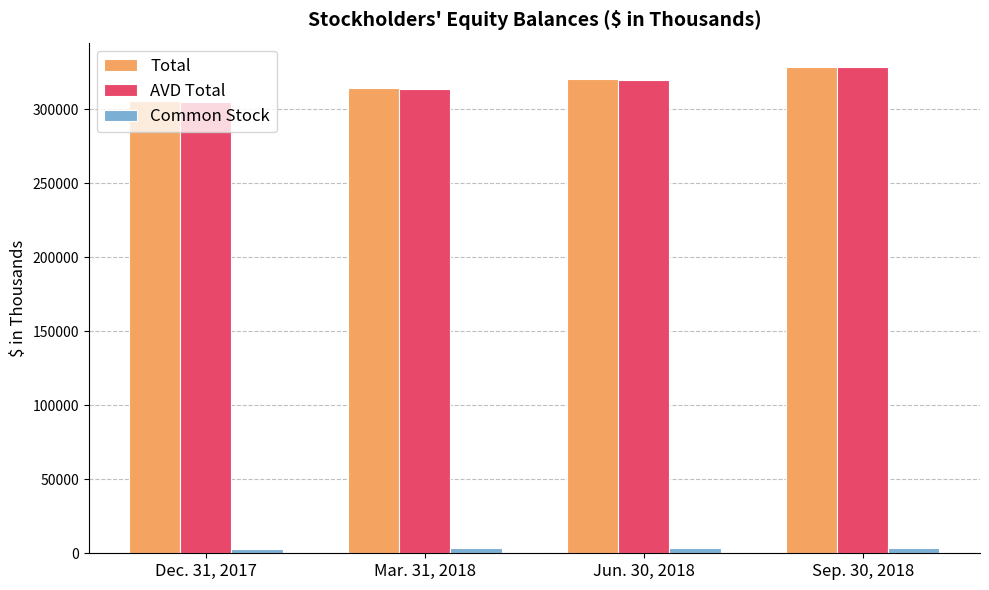

At which category is the sum across all series the highest?

Sep. 30, 2018